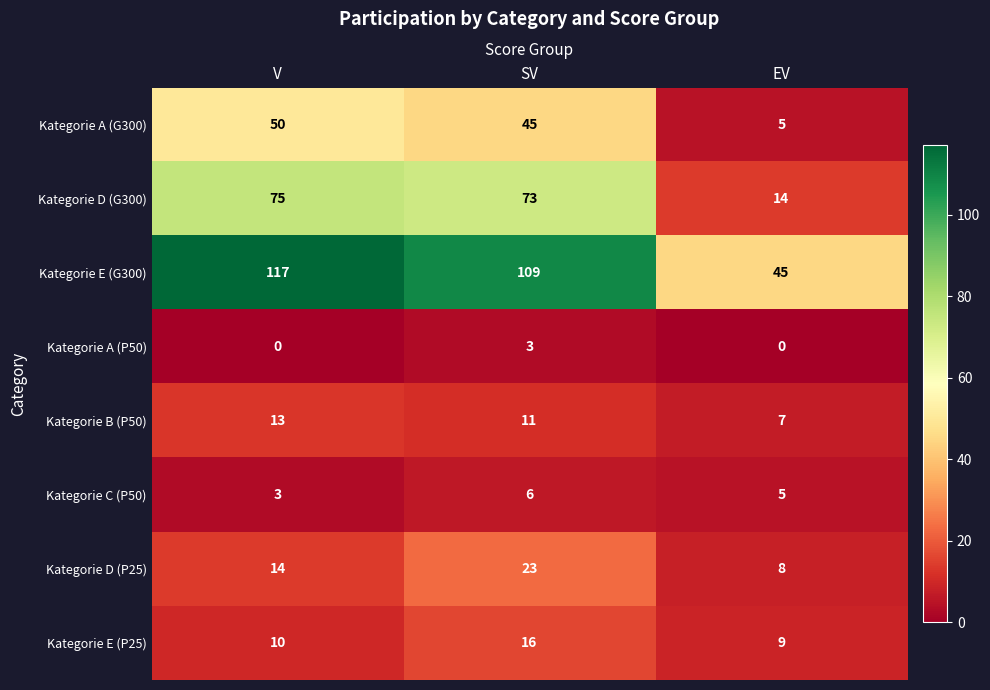

Which series changed the most between SV and EV?

Kategorie E (G300)